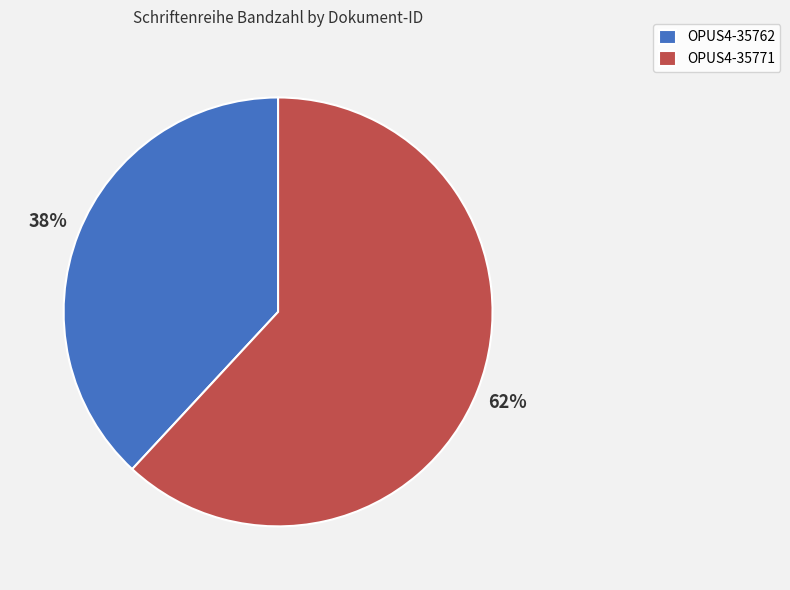

The OPUS4-35762 slice represents 38% of the pie. True or false?

True